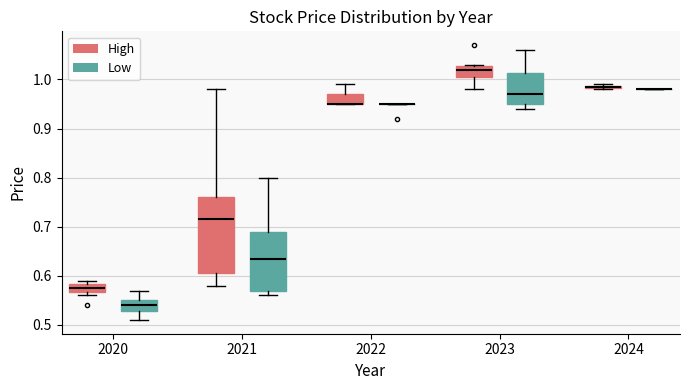

Where does the median line of the box for 2021 (High) sit on the y-axis? The values are not printed on the chart, so give them approximately, as read against the axis.

0.72